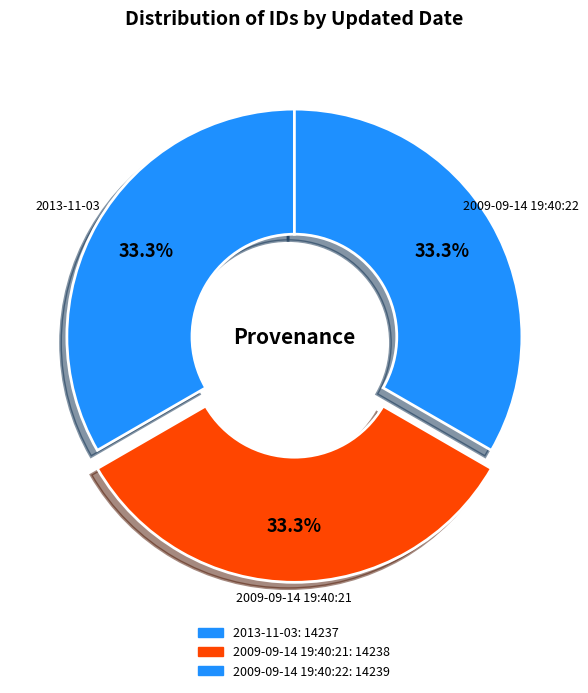

How many segments does this pie chart have?

3